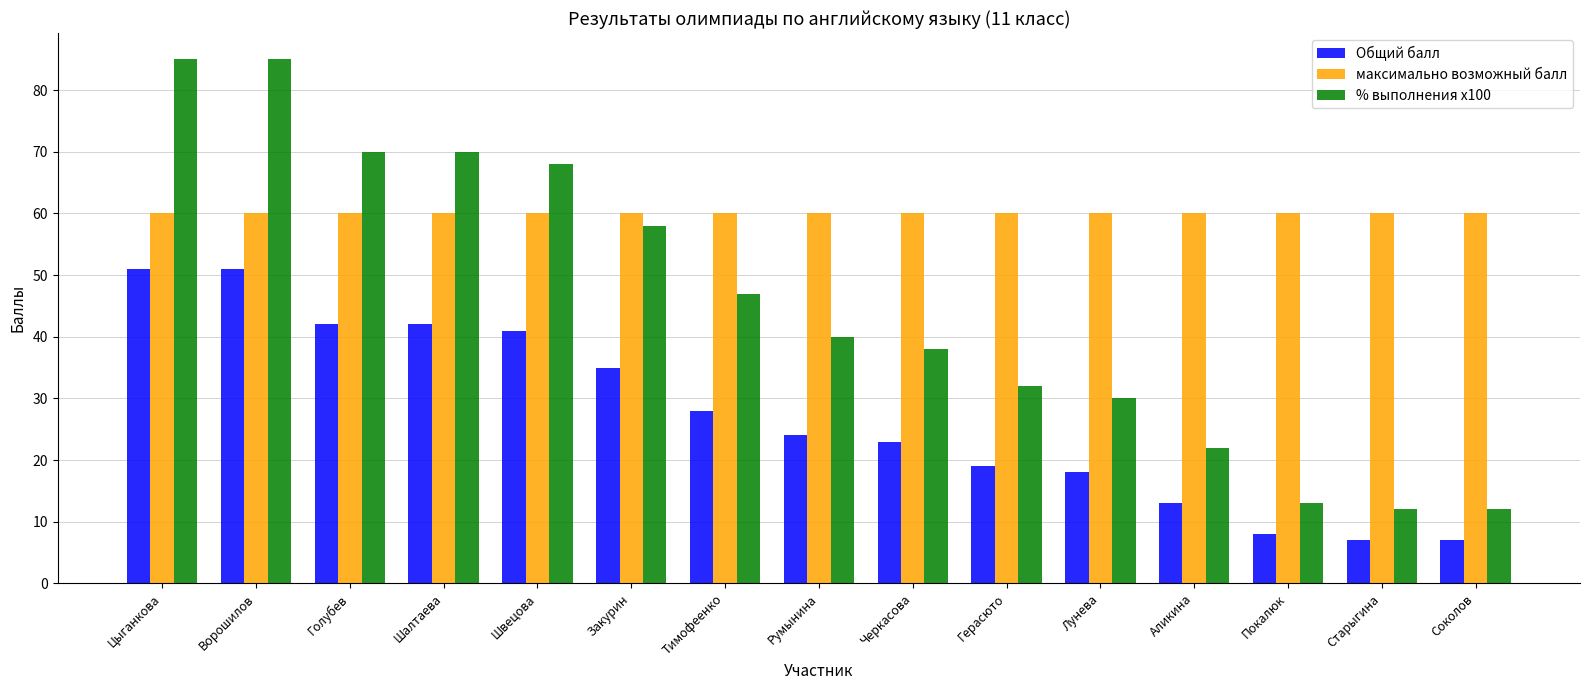

Is the value of % выполнения x100 at Голубев greater than the value of максимально возможный балл at Черкасова?

Yes